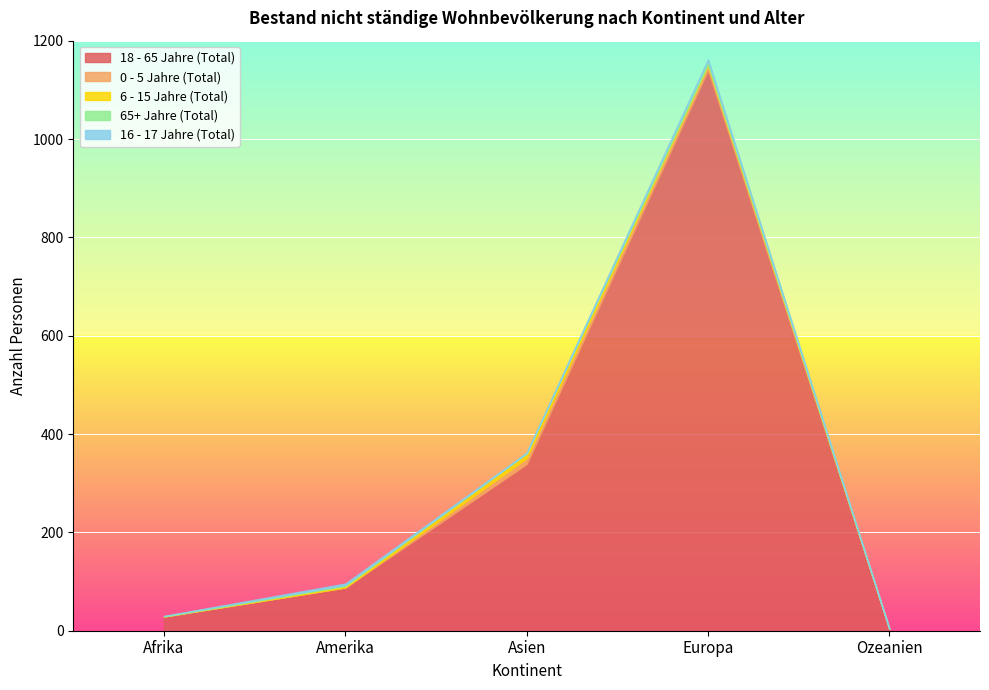

Is it true that 18 - 65 Jahre (Total) equals 7 at Afrika?

False